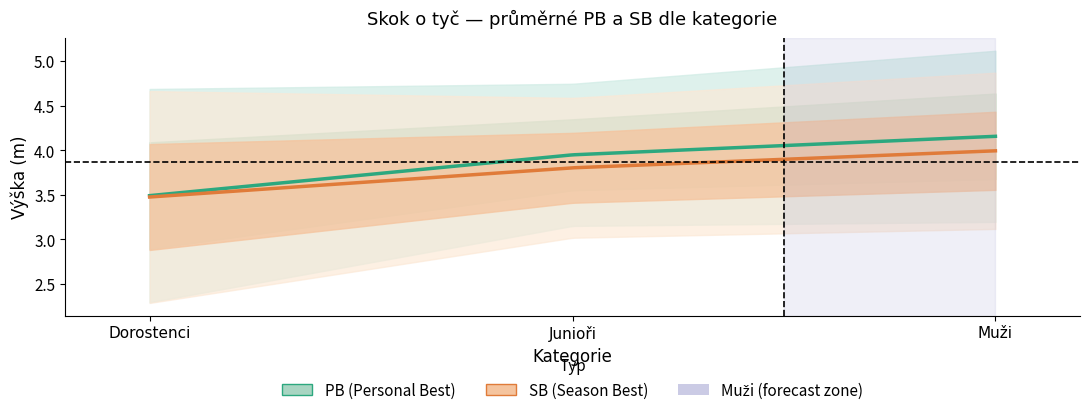

Between Dorostenci B and Muži B, which is larger?

Muži B